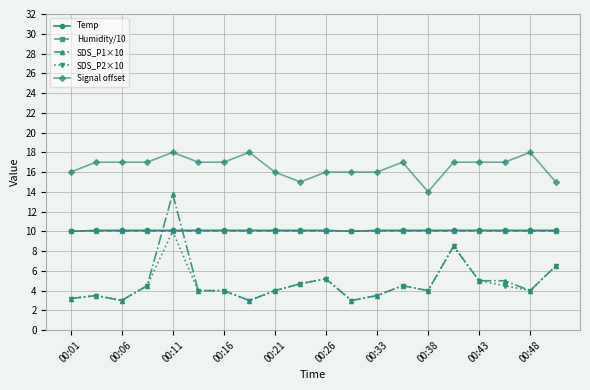

What is the average value of the Temp series?

10.1